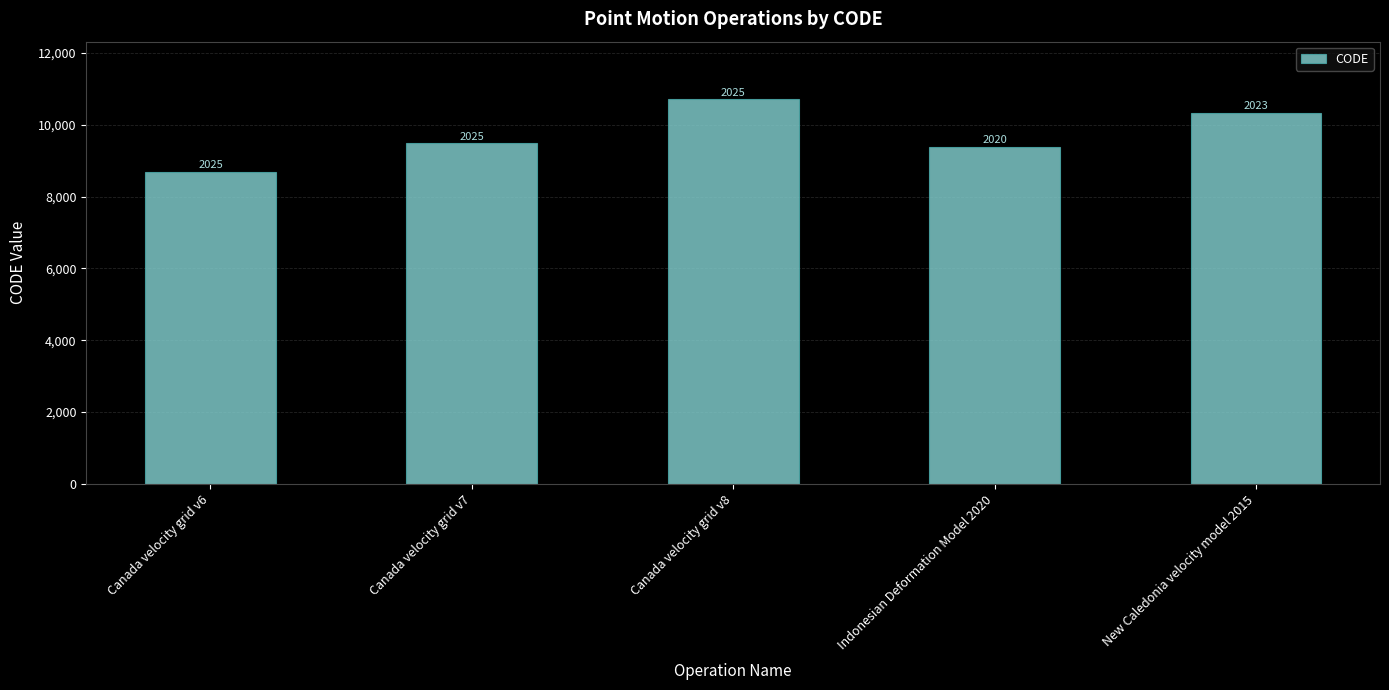

How many bars are there in total?

5